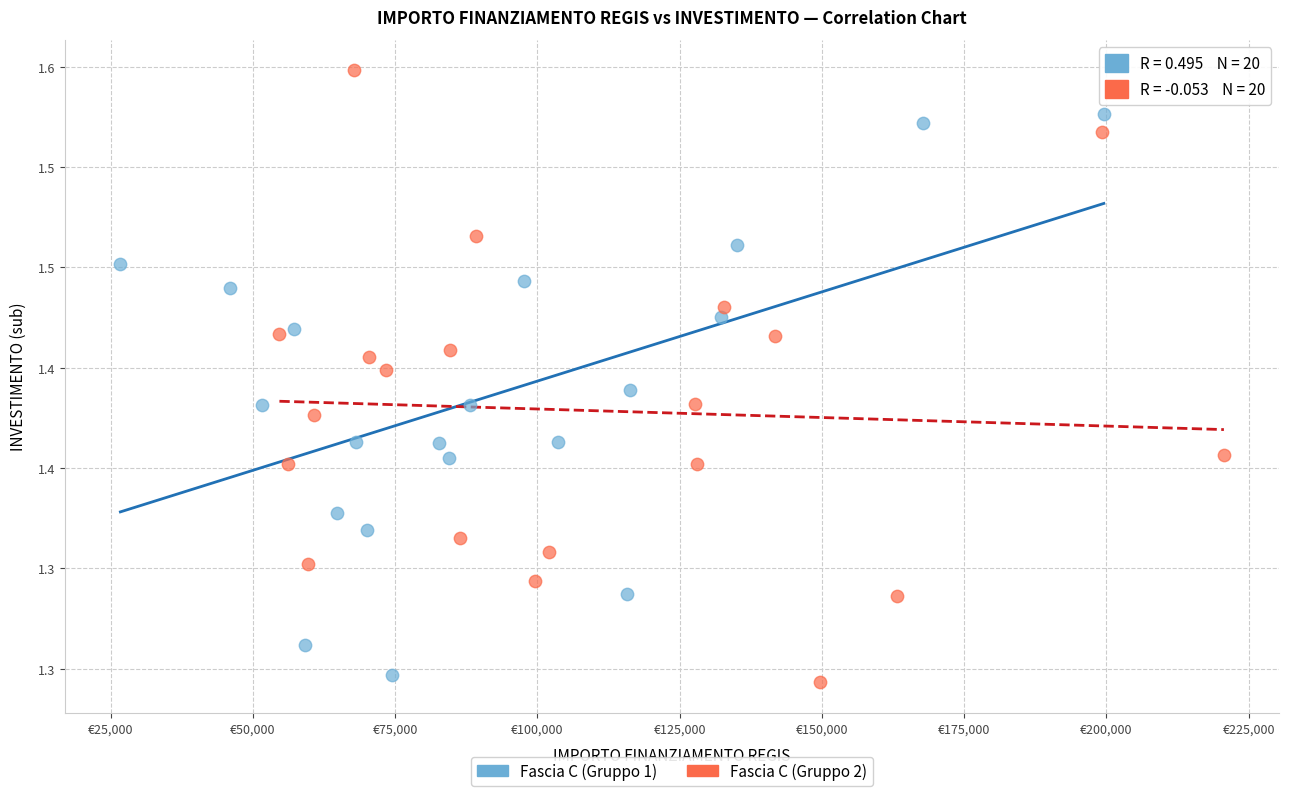

What are all the series names shown in the legend?

Fascia C (Gruppo 1), Fascia C (Gruppo 2)